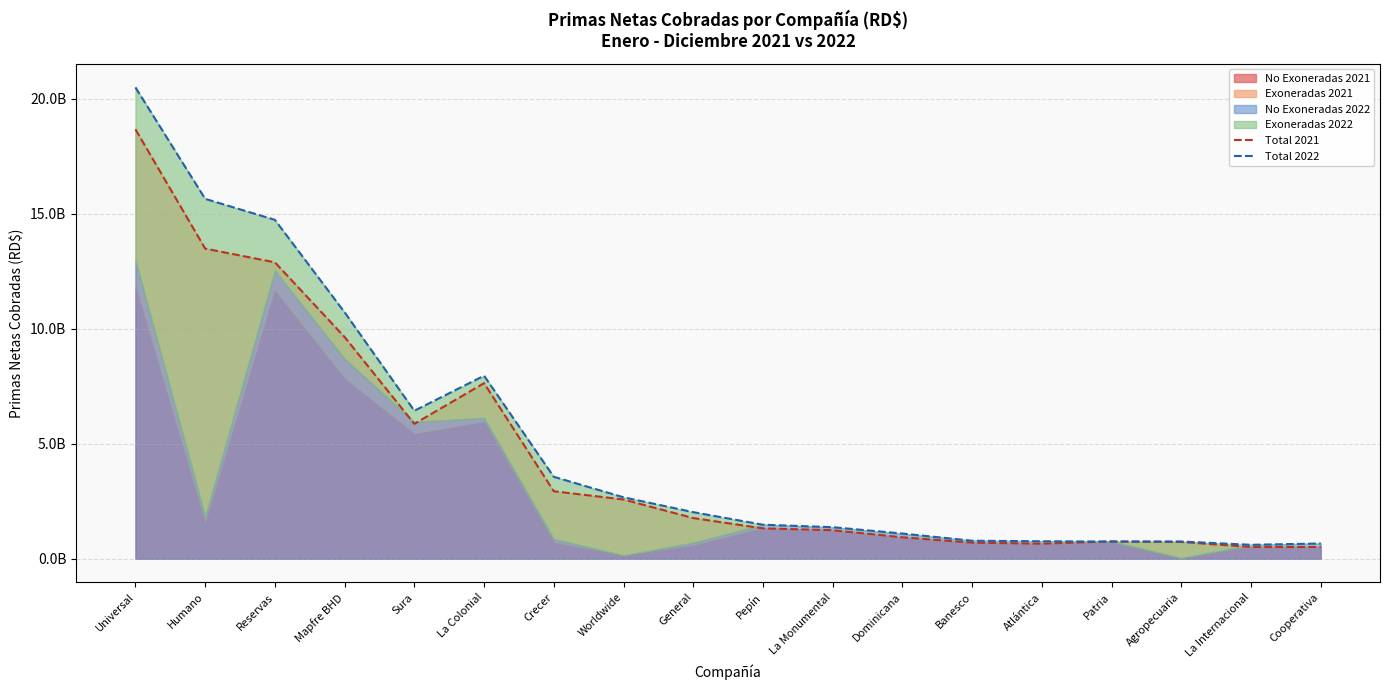

Which series changed the most between Patria and Cooperativa?

Total 2021